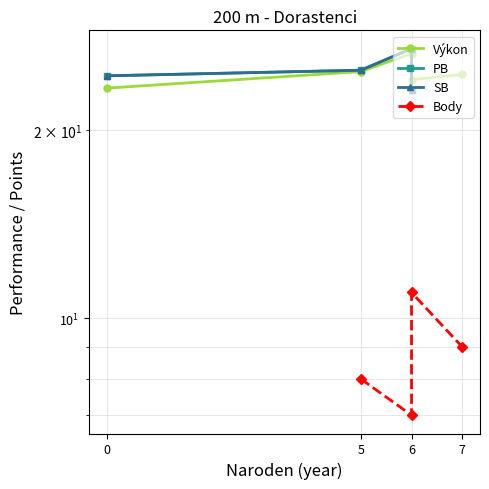

The value of Body at 5 is 11.0. True or false?

False